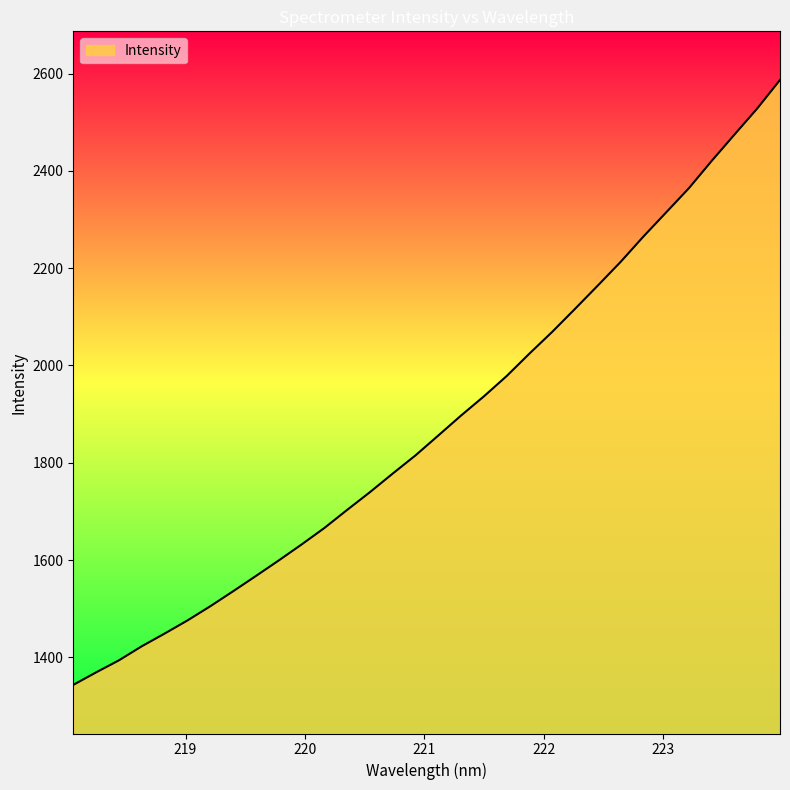

What is the difference between the maximum and minimum values?

1243.8